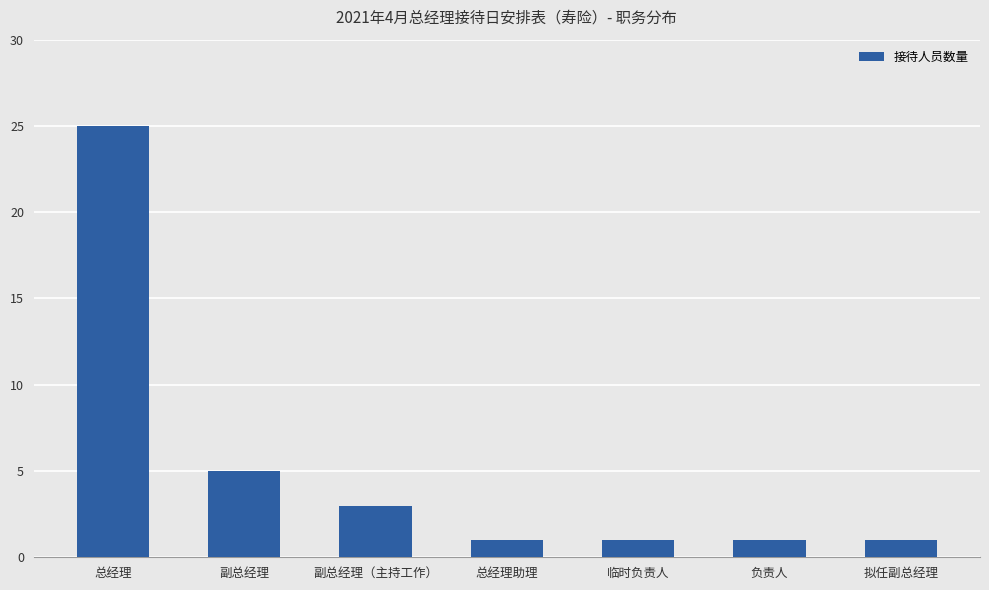

What is the smallest value displayed?

1